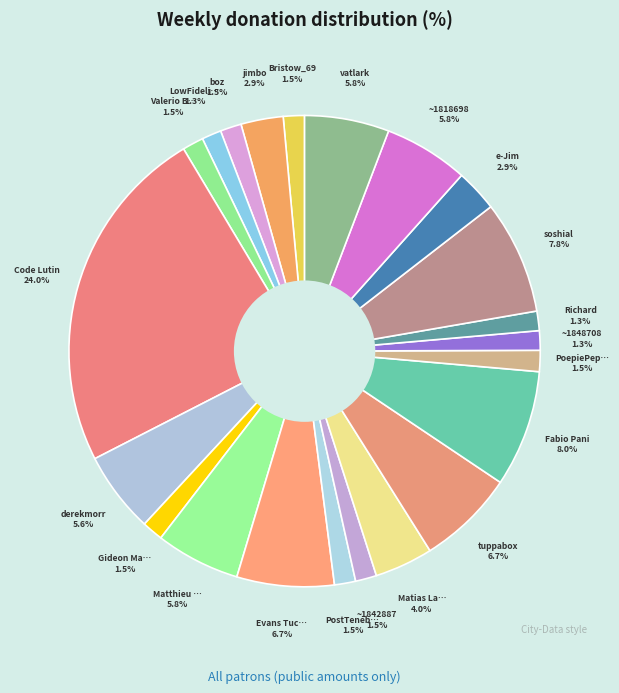

How many slices are in this pie chart?

22